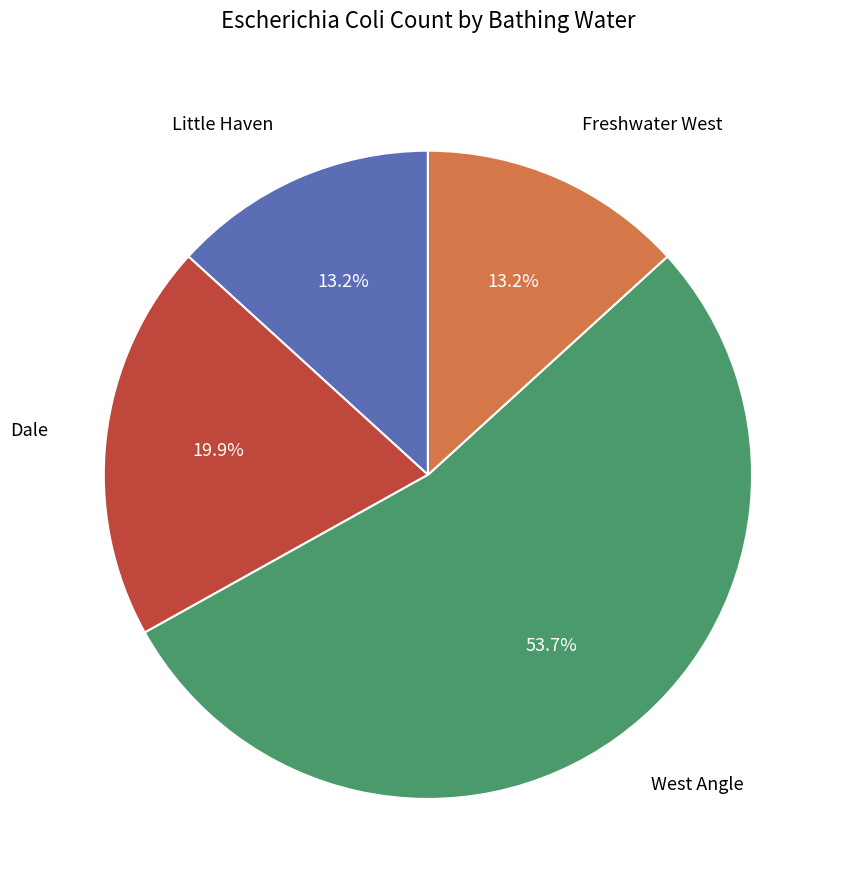

Is there any slice that represents more than half of the pie?

Yes